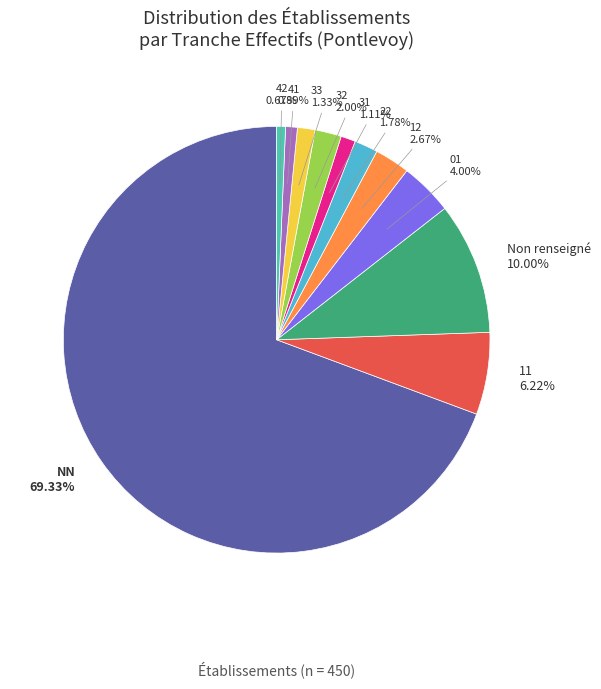

Is the sum of 32 and 22 greater than half?

No